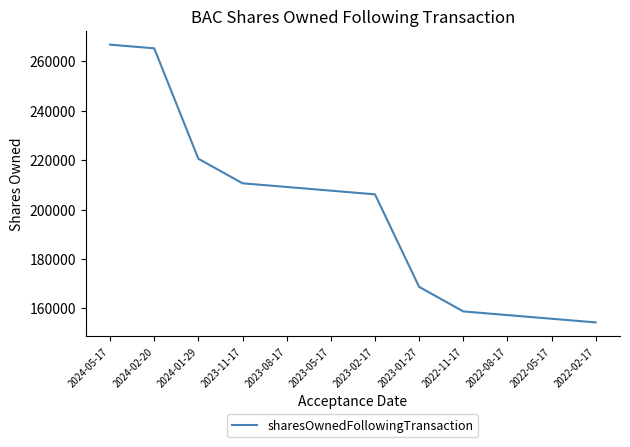

Where does the data first go above 207631?

2024-05-17